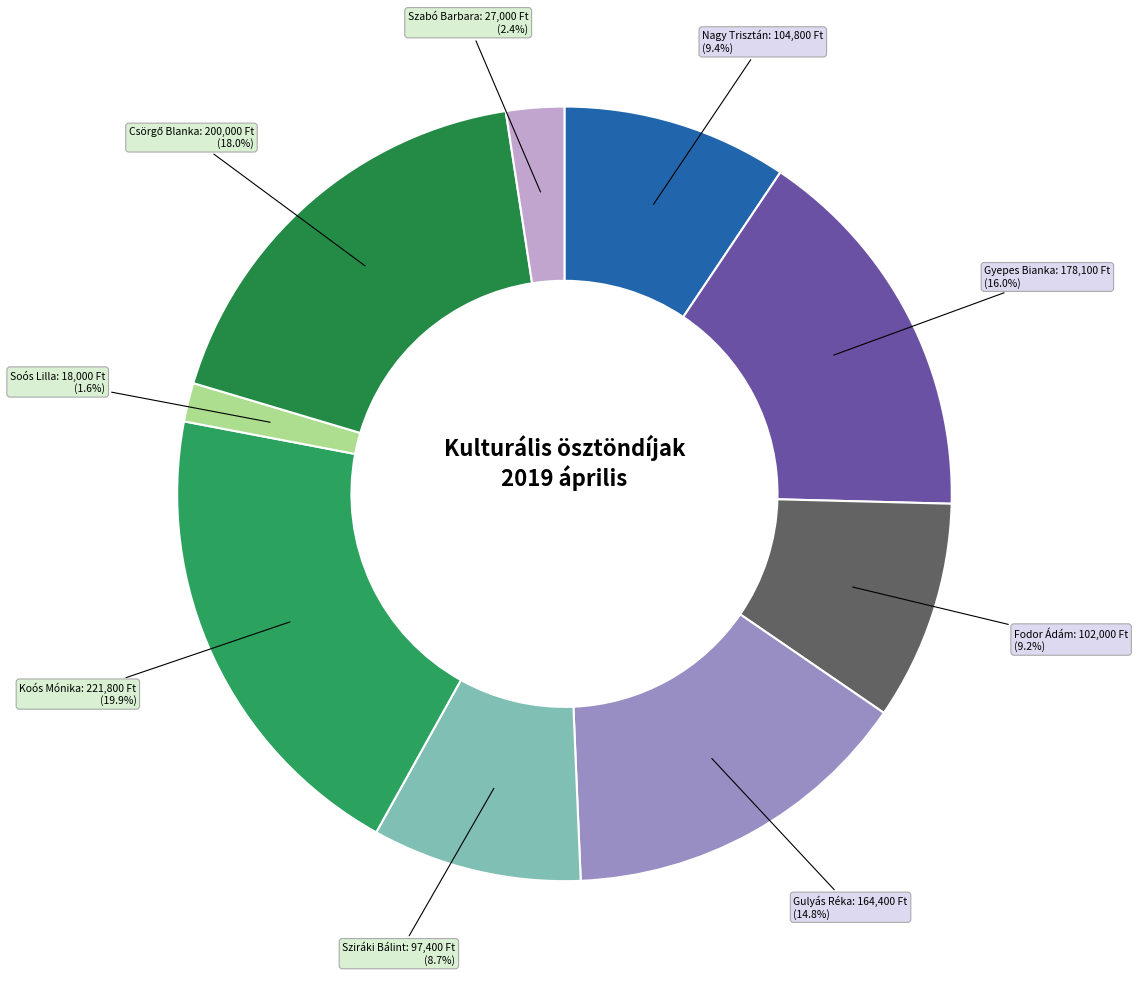

Which has a higher value, Fodor Ádám or Soós Lilla?

Fodor Ádám